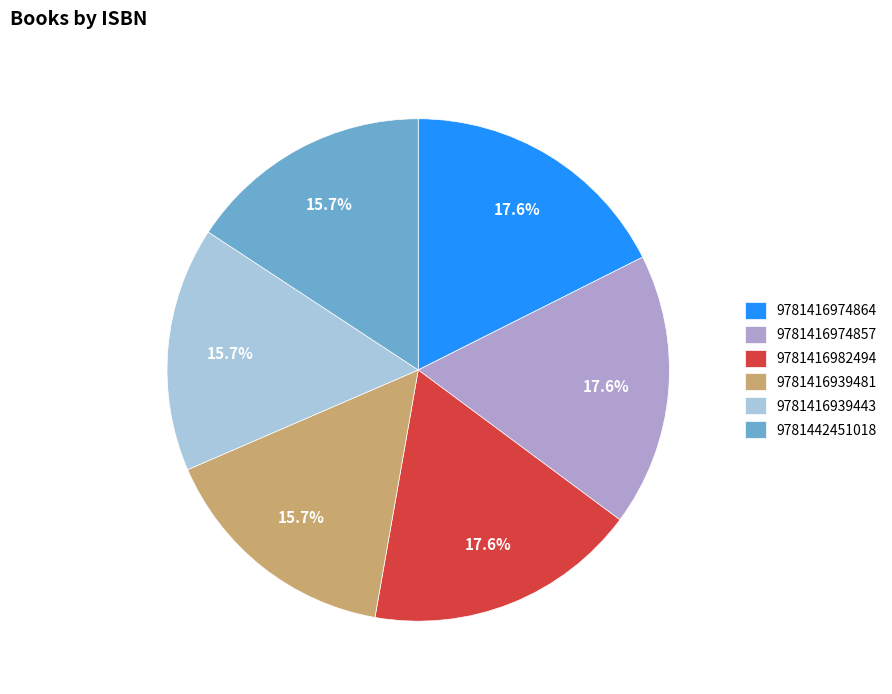

To the nearest percent, what portion does 9781416982494 represent?

18%